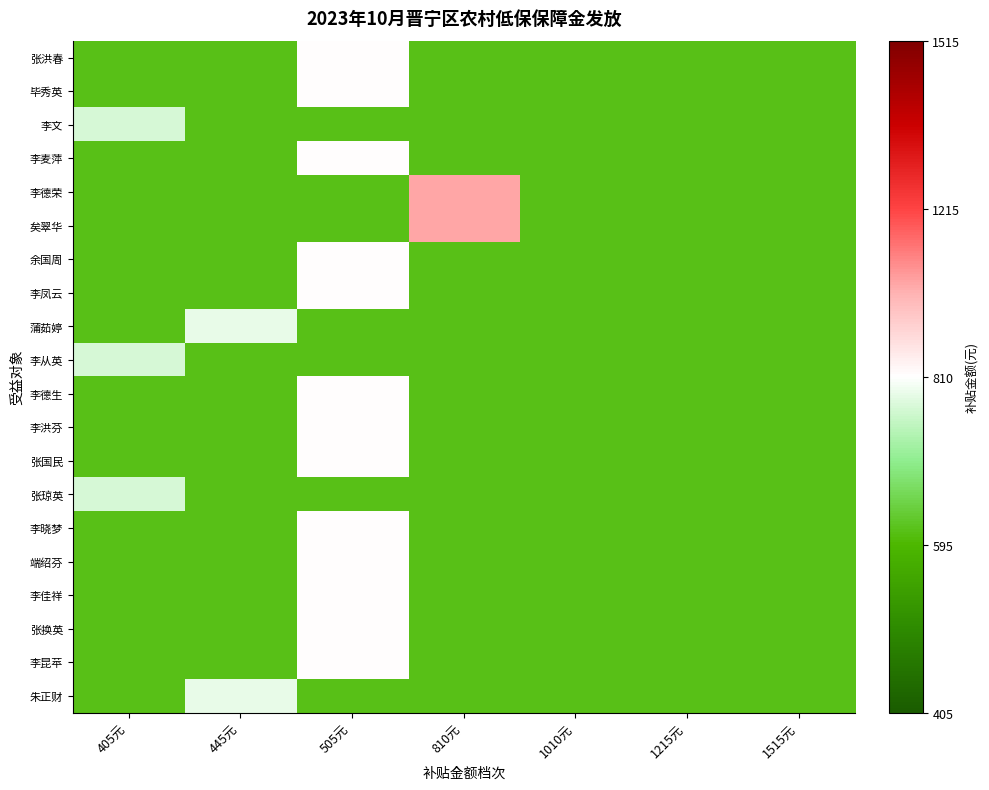

Rank the series at 1010元 from highest to lowest value.

张洪春, 毕秀英, 李文, 李麦萍, 李德荣, 矣翠华, 余国周, 李凤云, 蒲茹婷, 李从英, 李德生, 李洪芬, 张国民, 张琼英, 李晓梦, 端绍芬, 李佳祥, 张换英, 李昆苹, 朱正财